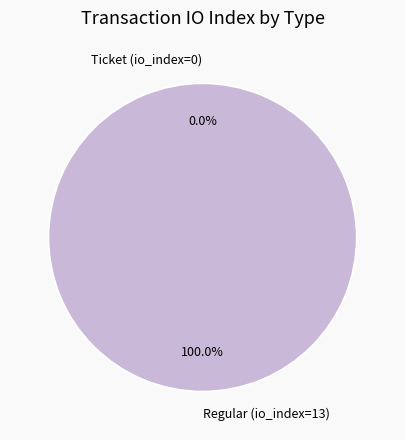

Is the sum of Regular (io_index=13) and Ticket (io_index=0) greater than half?

Yes